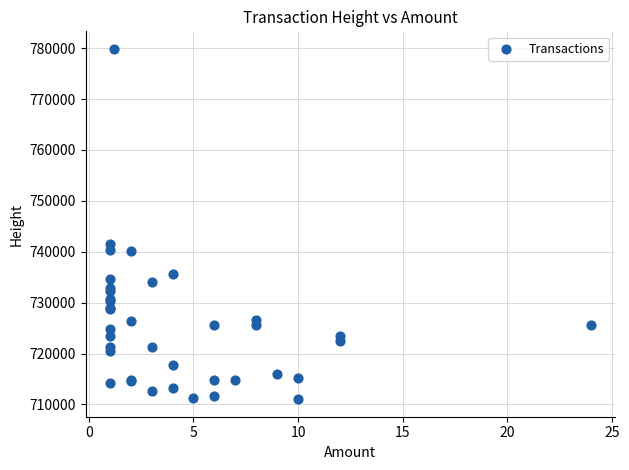

What Y value in the scatter plot is closest to 745452?

741432